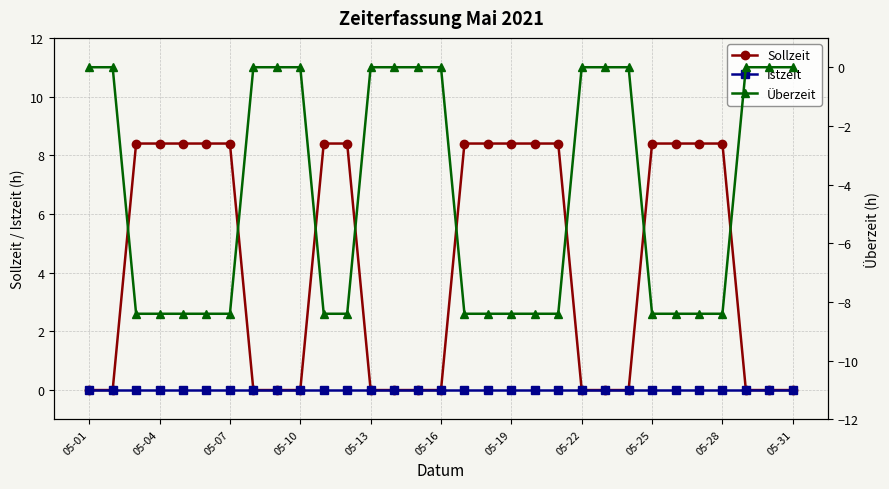

The value of Sollzeit at 05-25 is 8.4. True or false?

True